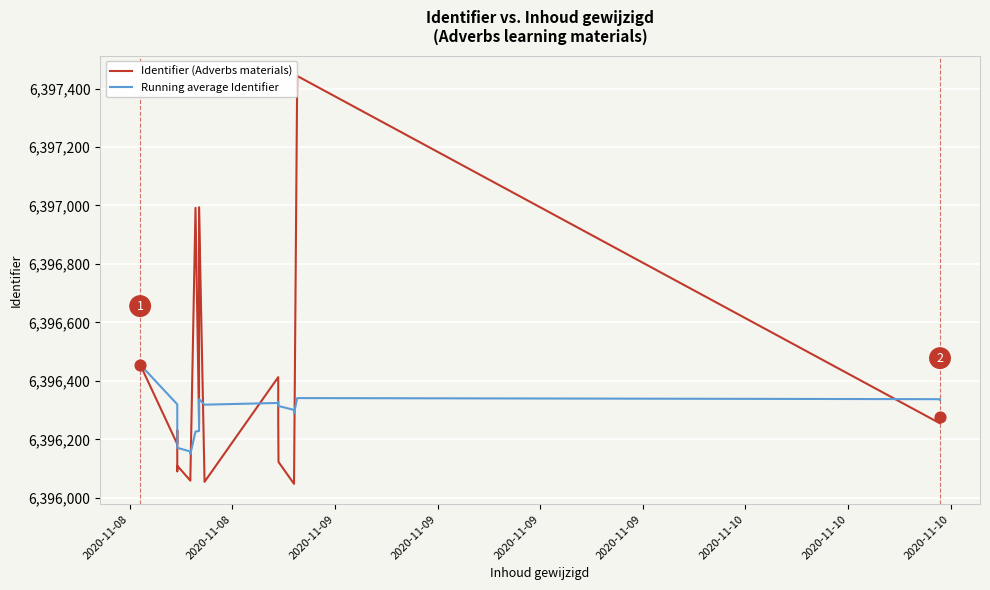

Is the value of Identifier (Adverbs materials) at 2020-11-10 greater than the value of Running average Identifier at 20?

No